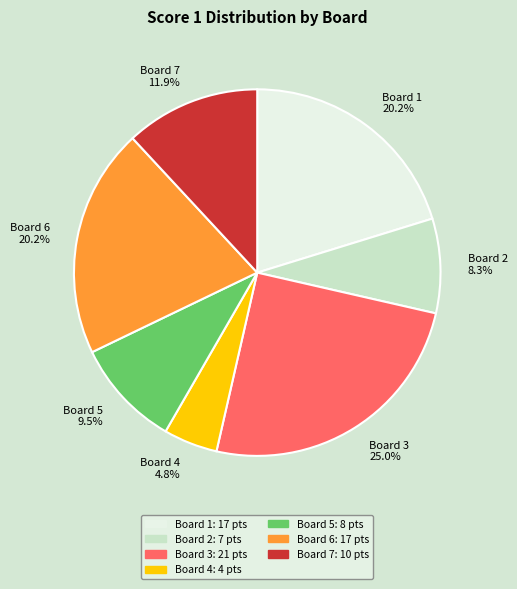

Is the sum of Board 2 and Board 6 greater than half?

No